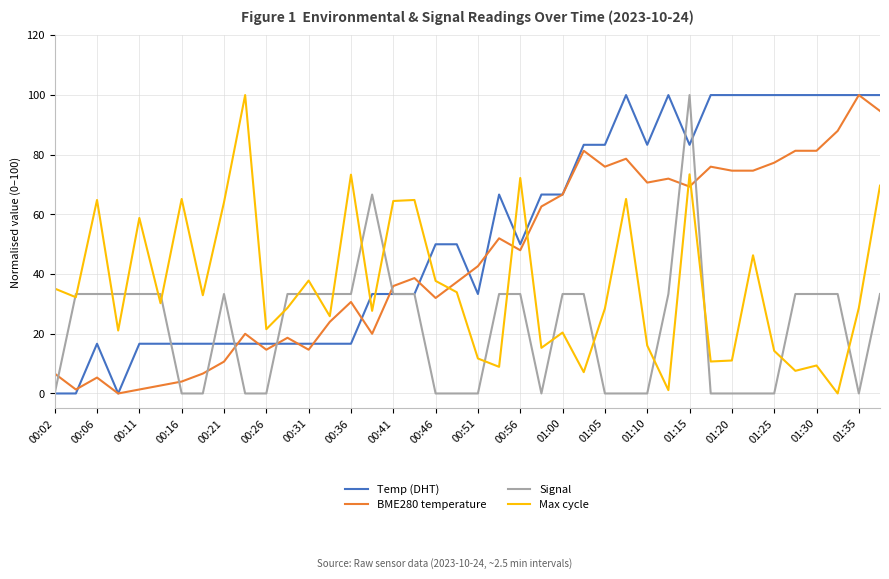

How many series are shown in this chart?

4